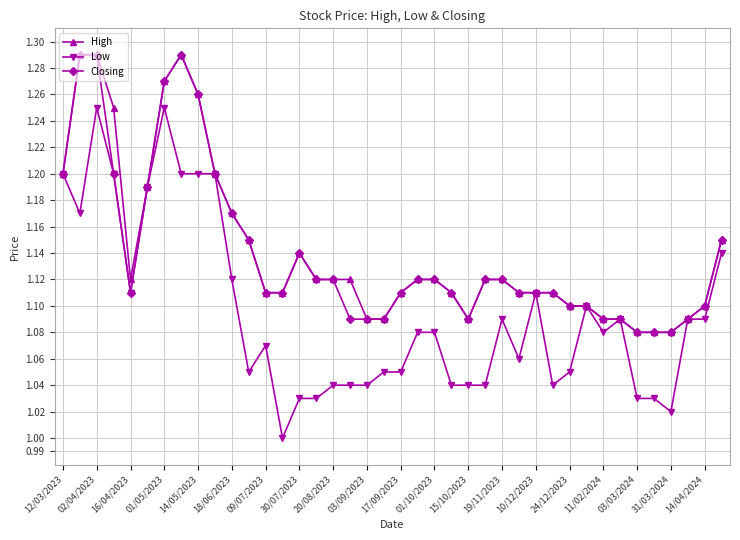

Which series has the largest range (max minus min)?

Low